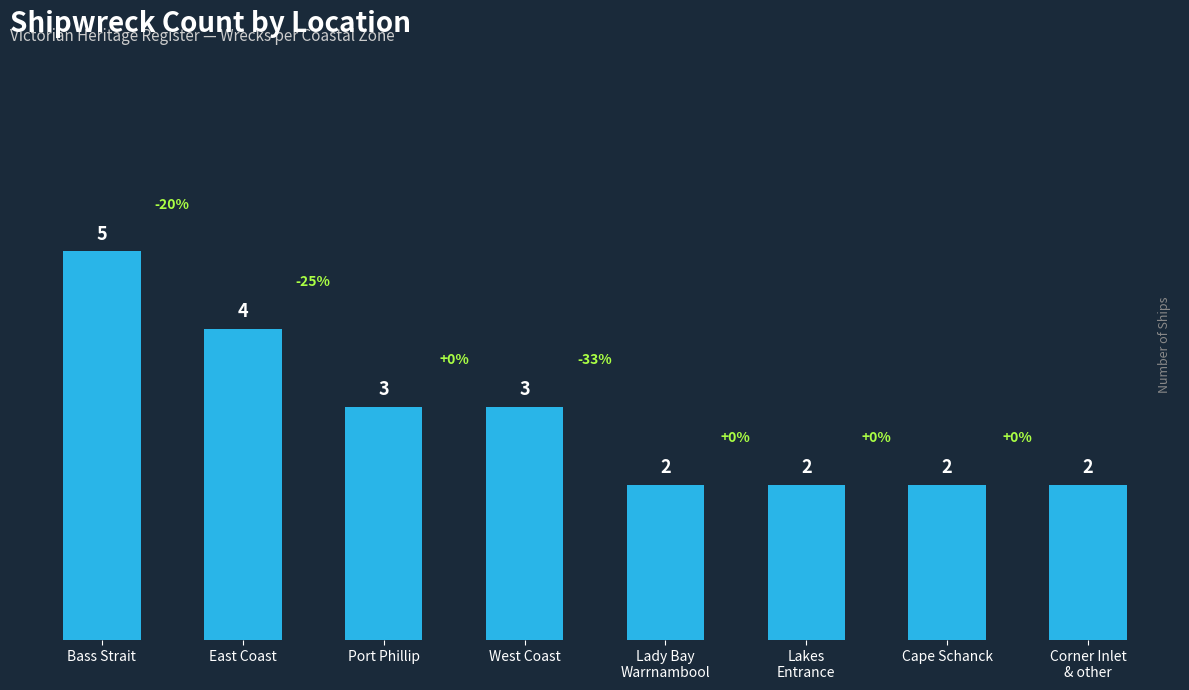

Reading left to right, list all the values displayed in this chart.

Bass Strait=5	East Coast=4	Port Phillip=3	West Coast=3	Lady Bay
Warrnambool=2	Lakes
Entrance=2	Cape Schanck=2	Corner Inlet
& other=2